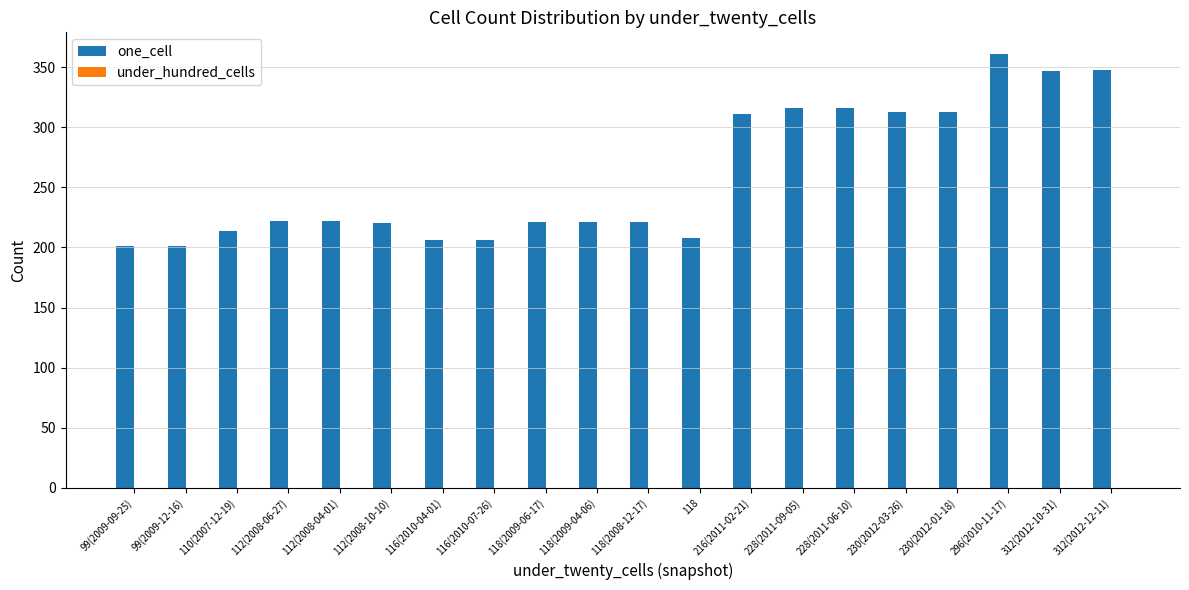

What is the label of the 7th bar from the left?

116(2010-04-01)